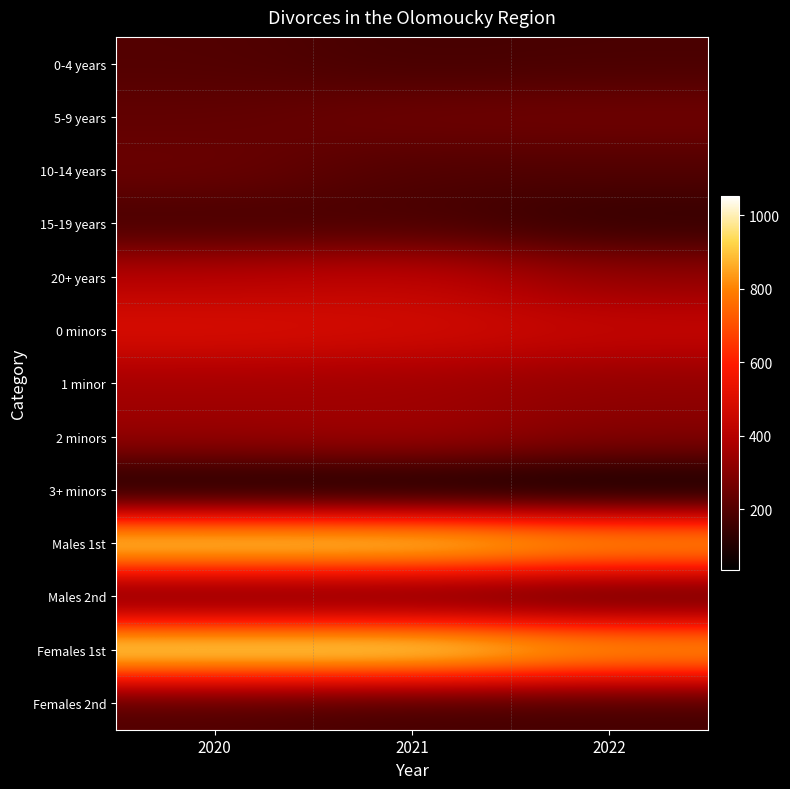

Reading left to right, transcribe all the data shown in this chart.

0-4 years: 2020=201	2021=176	2022=182
5-9 years: 2020=230	2021=258	2022=262
10-14 years: 2020=250	2021=195	2022=196
15-19 years: 2020=171	2021=179	2022=136
20+ years: 2020=403	2021=429	2022=328
0 minors: 2020=499	2021=480	2022=442
1 minor: 2020=359	2021=351	2022=323
2 minors: 2020=342	2021=361	2022=305
3+ minors: 2020=55	2021=45	2022=34
Males 1st: 2020=1027	2021=1024	2022=926
Males 2nd: 2020=202	2021=201	2022=166
Females 1st: 2020=1045	2021=1051	2022=922
Females 2nd: 2020=190	2021=168	2022=165